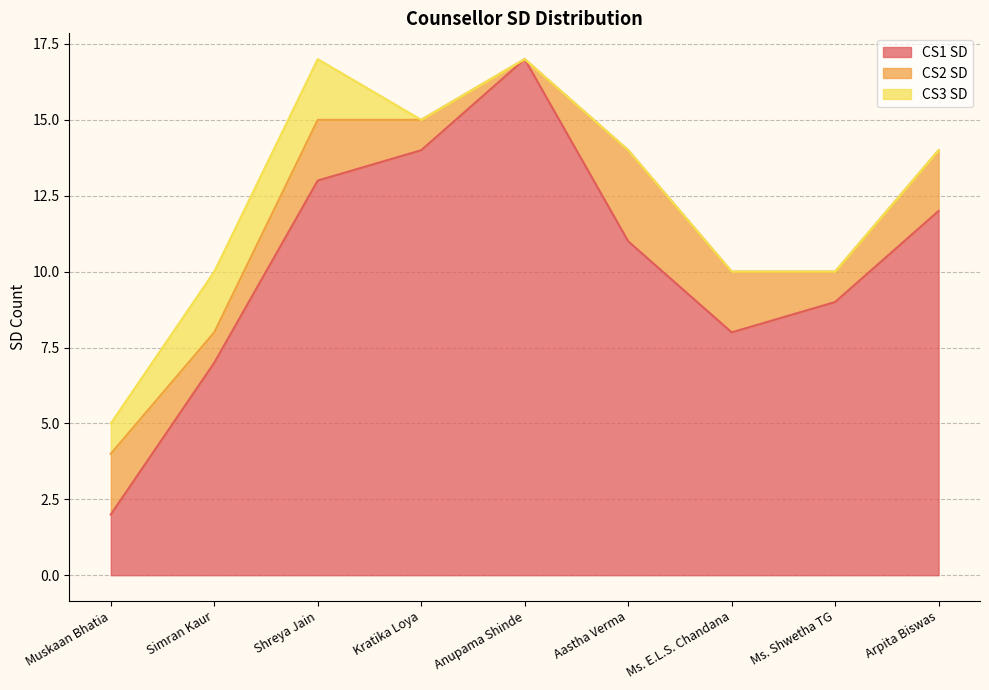

Which category has the lowest value in the CS1 SD series?

Muskaan Bhatia